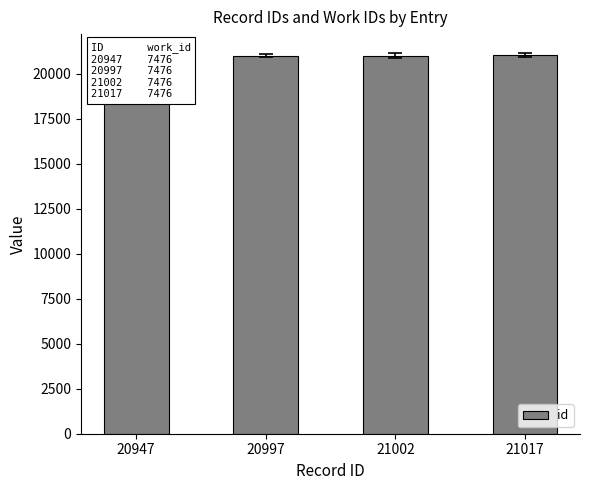

How many bars are there in total?

4